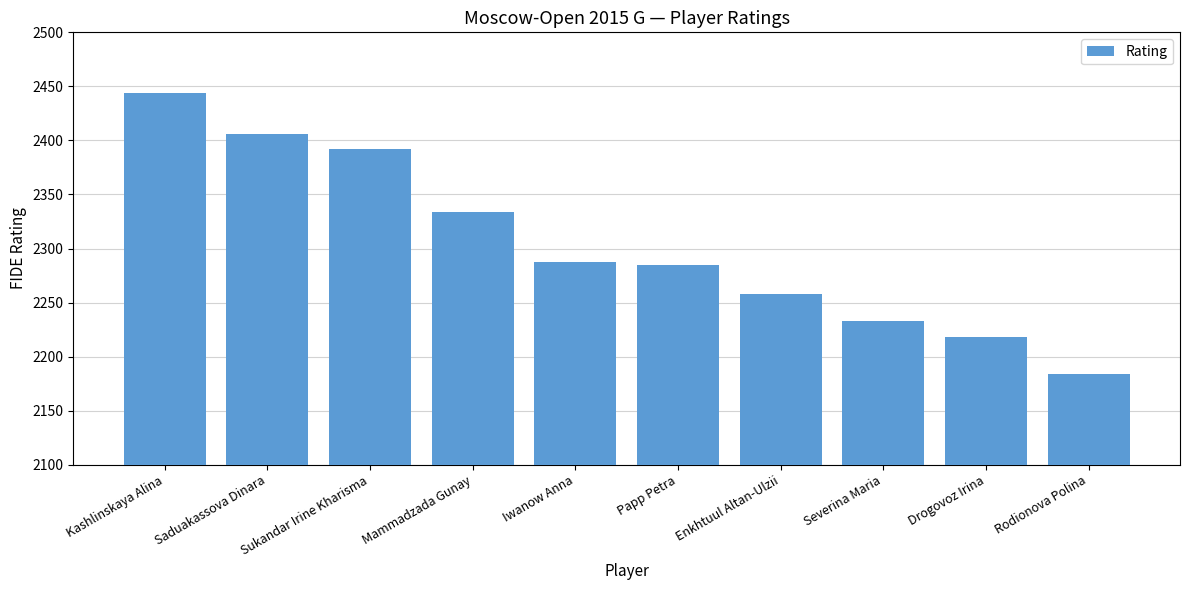

Which category has the lowest value across all series?

Rodionova Polina